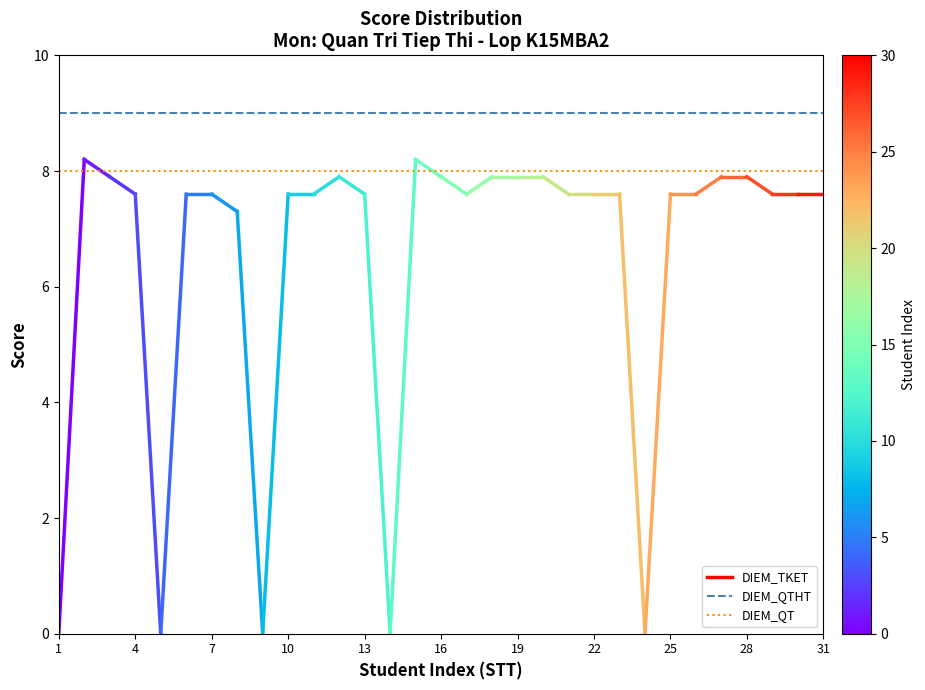

Which series has the largest total across all categories?

DIEM_QTHT